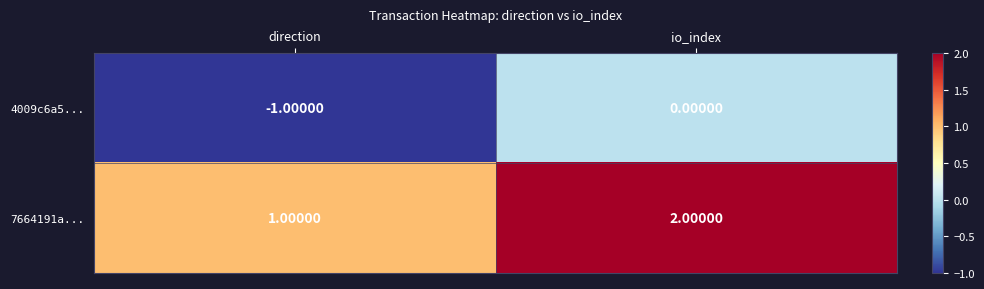

Which category has the highest value in the 7664191a... series?

io_index